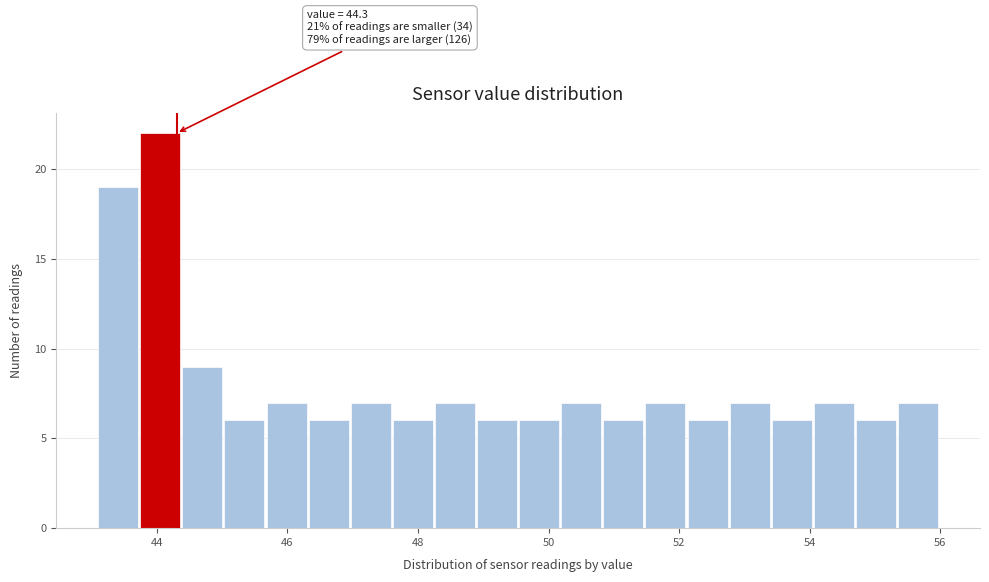

Around what value on the x-axis is the tallest bar? Give the approximate position of its centre, as read against the axis.

44.0